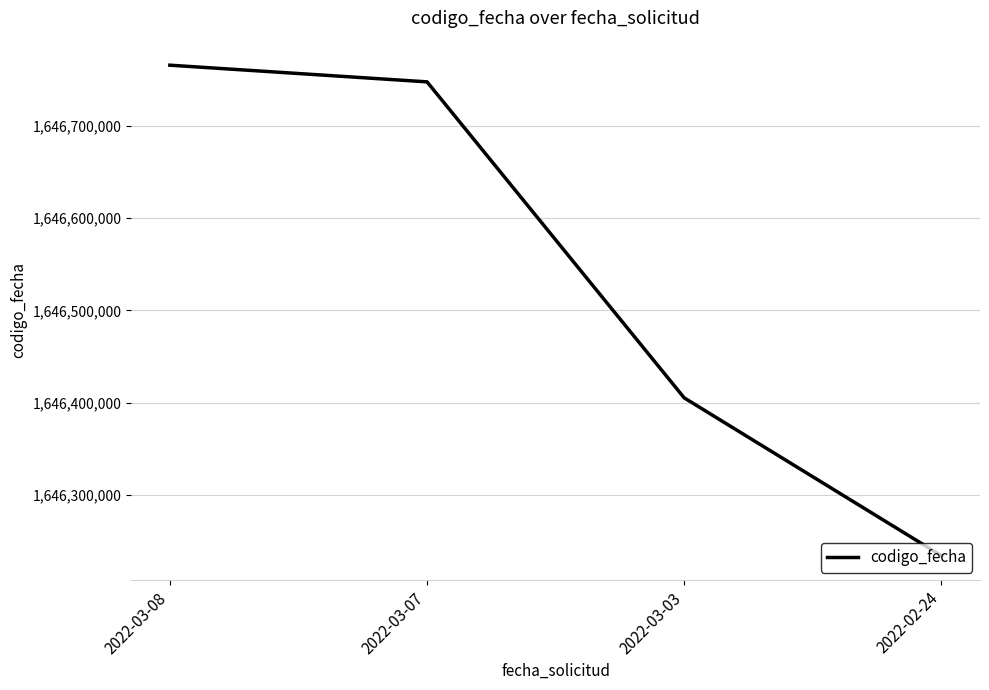

How many lines are shown in the chart?

1